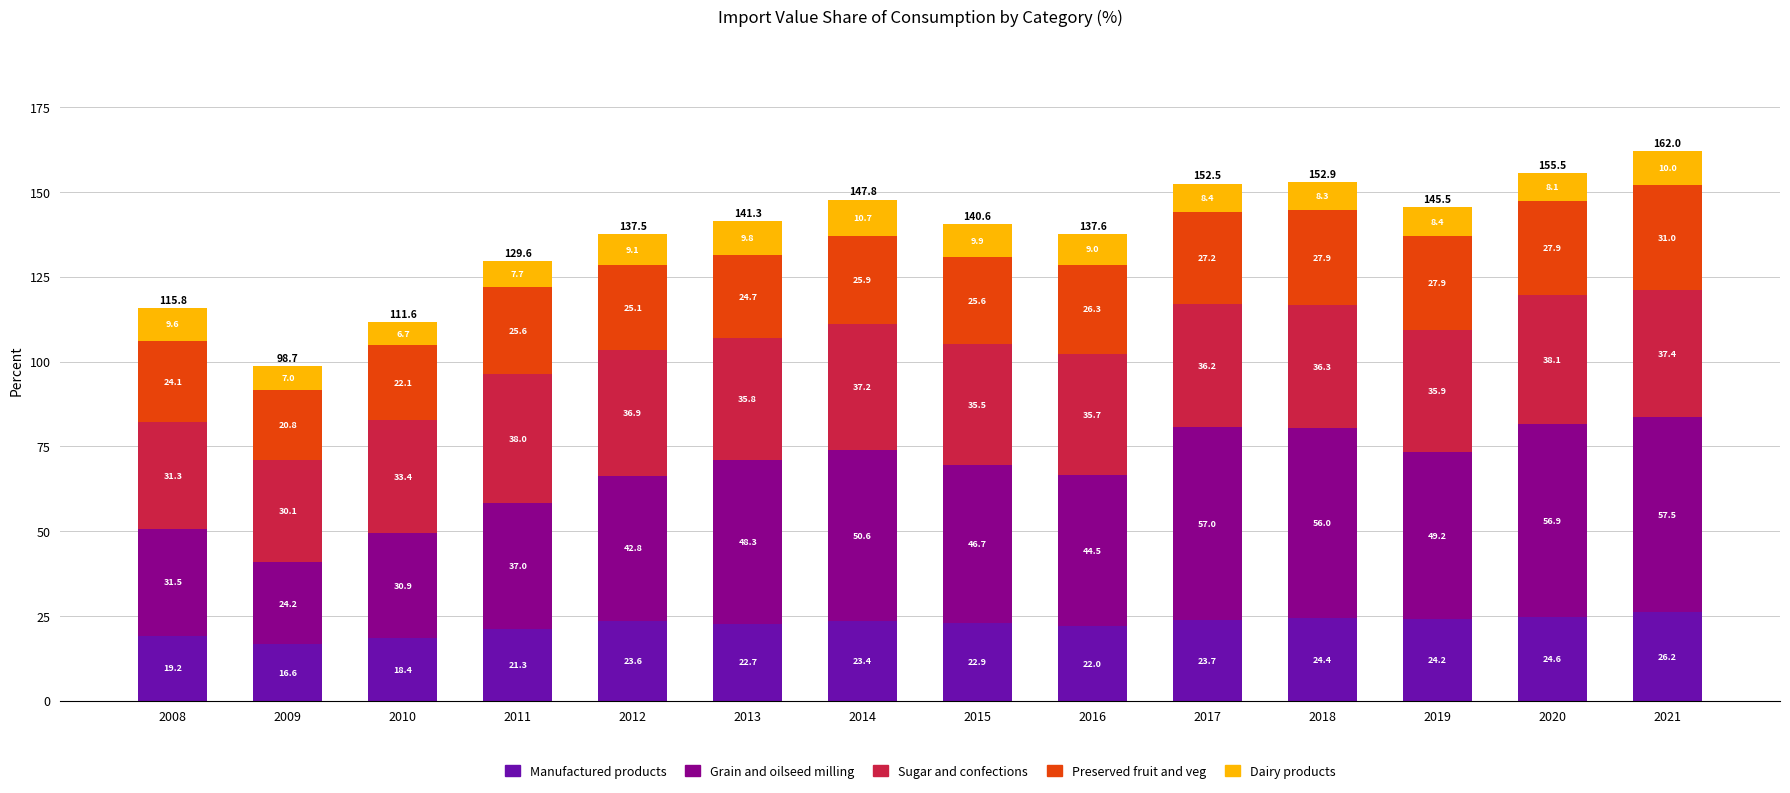

Are the bars horizontal?

No